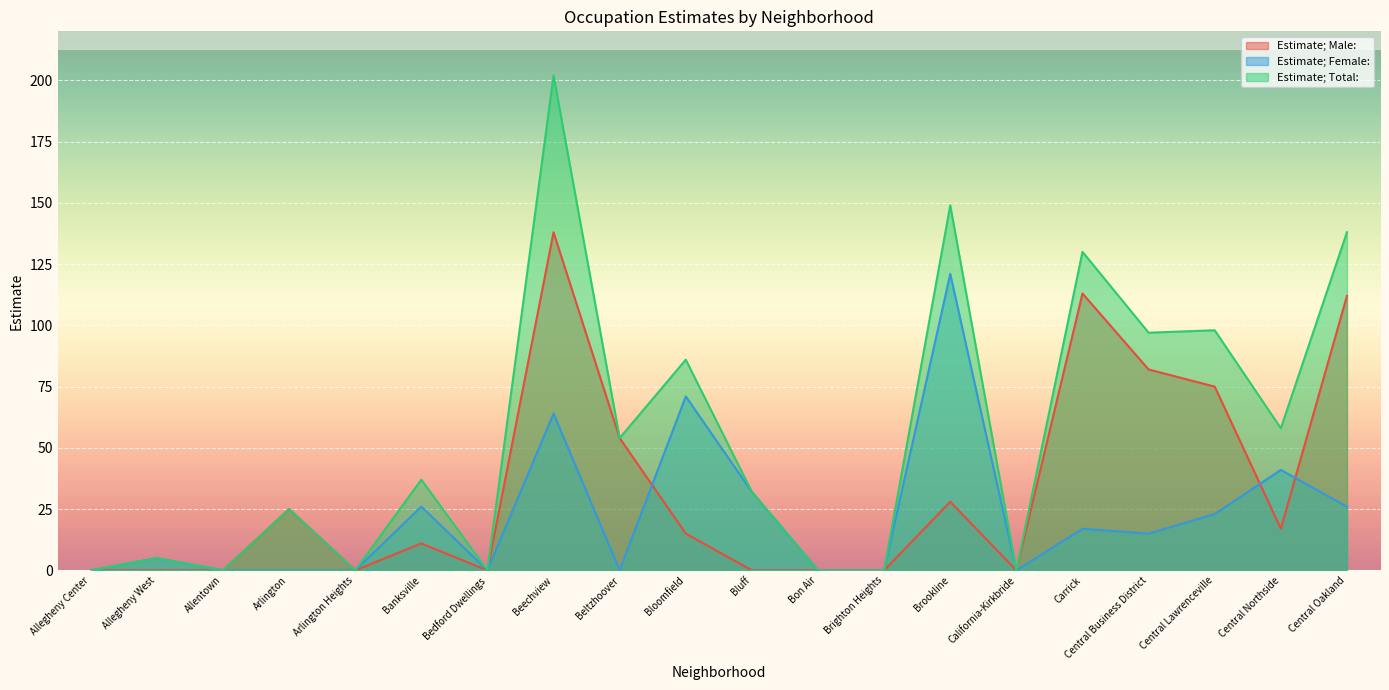

What is the label of the 18th point from the right?

Allentown